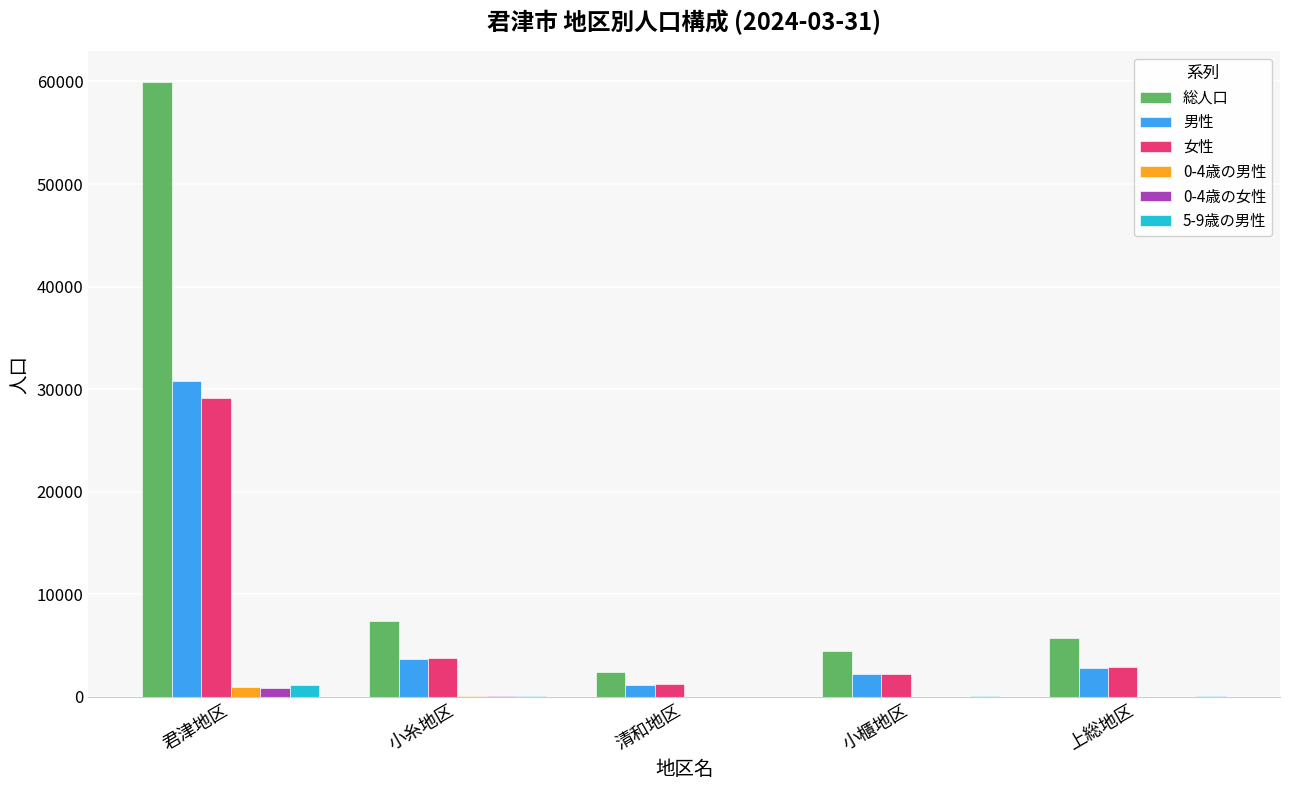

True or false: 総人口 has a value of 9187 at 上総地区.

False